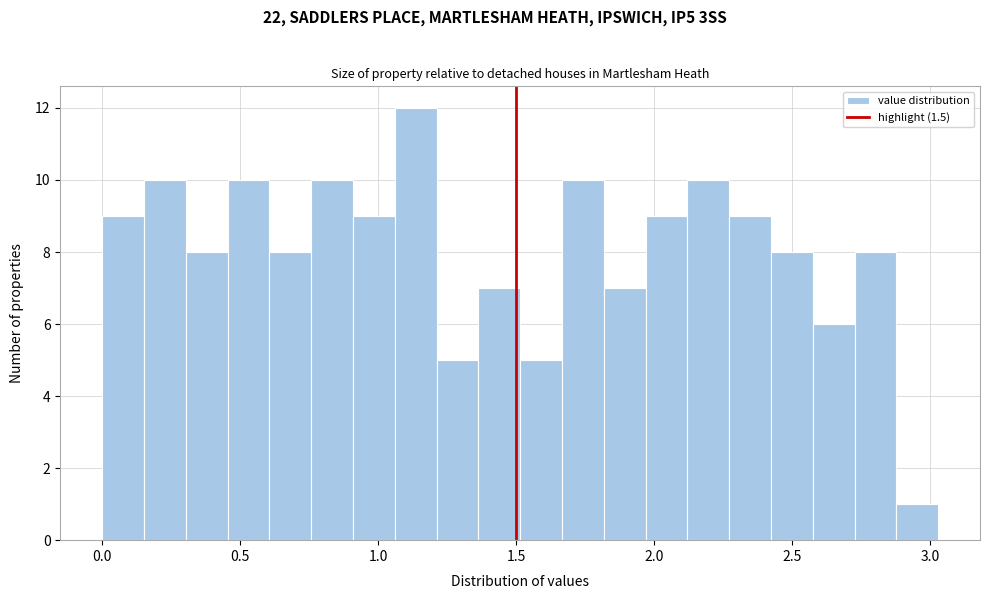

Around what value on the x-axis is the tallest bar? Give the approximate position of its centre, as read against the axis.

1.15